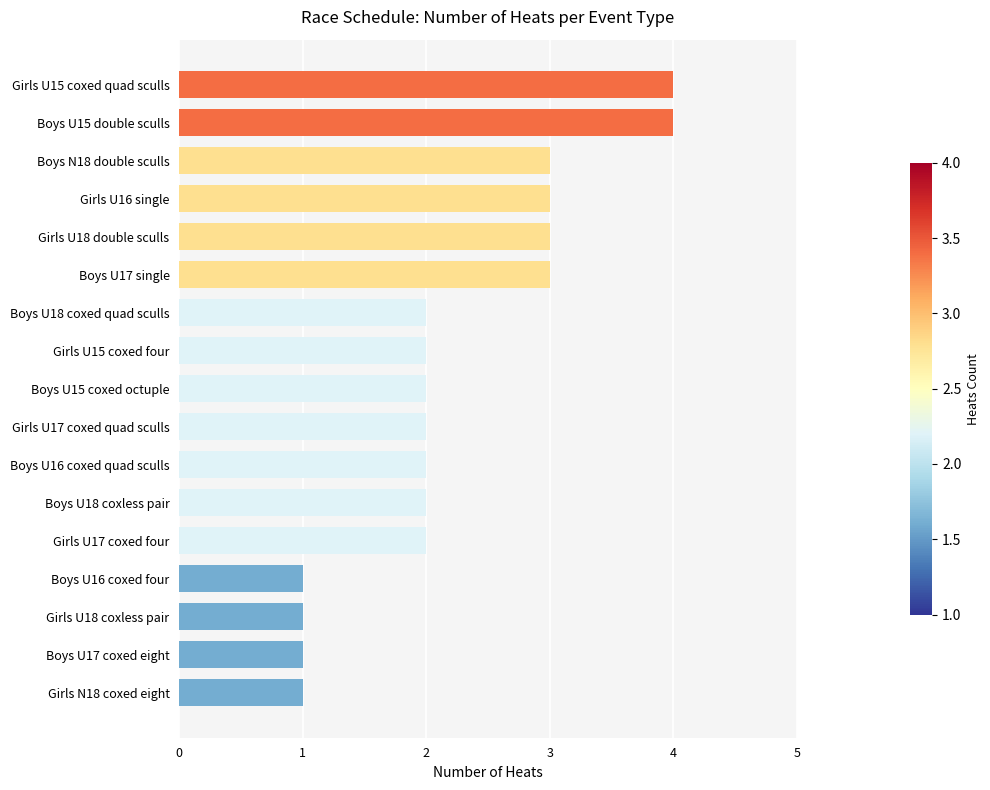

How many data points does each series have?

17